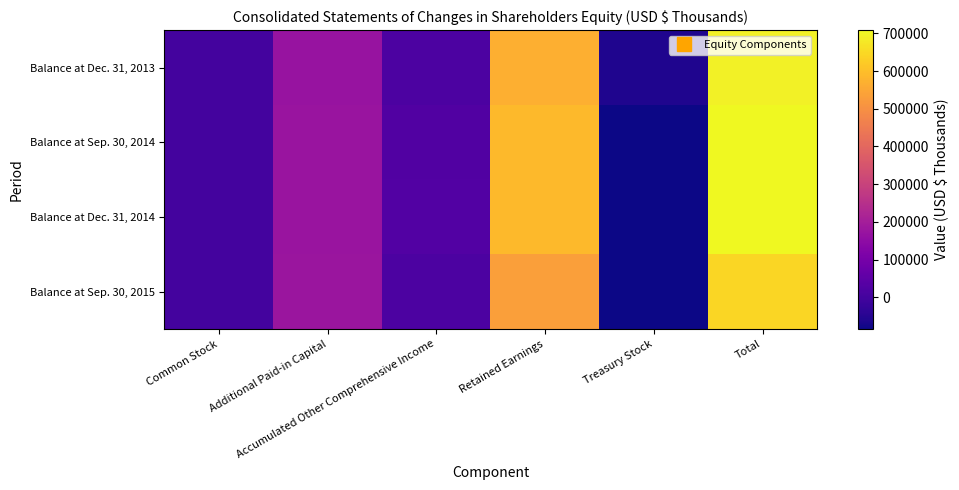

Reading left to right, extract all data points from this chart.

Balance at Dec. 31, 2013: Common Stock=172	Additional Paid-in Capital=170391	Accumulated Other Comprehensive Income=17200	Retained Earnings=567792	Treasury Stock=-60368	Total=695187
Balance at Sep. 30, 2014: Common Stock=173	Additional Paid-in Capital=174302	Accumulated Other Comprehensive Income=27320	Retained Earnings=587807	Treasury Stock=-83835	Total=705767
Balance at Dec. 31, 2014: Common Stock=173	Additional Paid-in Capital=175583	Accumulated Other Comprehensive Income=28715	Retained Earnings=587647	Treasury Stock=-83835	Total=708283
Balance at Sep. 30, 2015: Common Stock=174	Additional Paid-in Capital=178716	Accumulated Other Comprehensive Income=17425	Retained Earnings=531962	Treasury Stock=-83835	Total=644442